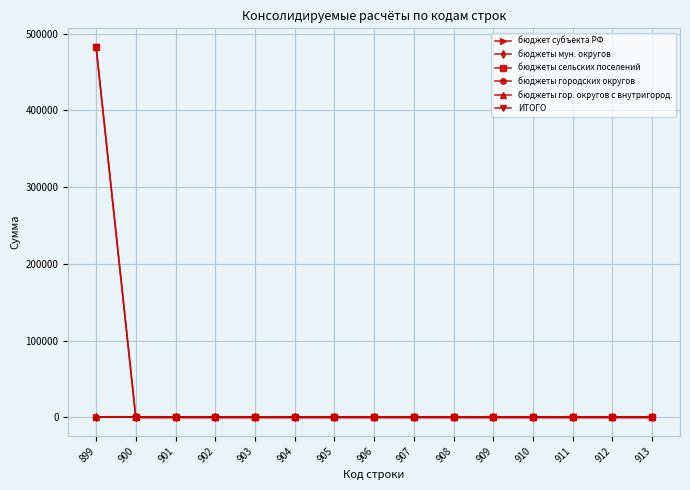

Reading right to left, what are all the values shown in this chart?

бюджет субъекта РФ: 913=0	912=0	911=0	910=0	909=0	908=0	907=0	906=0	905=0	904=0	903=0	902=0	901=0	900=0	899=0
бюджеты мун. округов: 913=0	912=0	911=0	910=0	909=0	908=0	907=0	906=0	905=0	904=0	903=0	902=0	901=0	900=0	899=0
бюджеты сельских поселений: 913=0	912=0	911=0	910=0	909=0	908=0	907=0	906=0	905=0	904=0	903=0	902=0	901=0	900=0	899=482800
бюджеты городских округов: 913=0	912=0	911=0	910=0	909=0	908=0	907=0	906=0	905=0	904=0	903=0	902=0	901=0	900=0	899=0
бюджеты гор. округов с внутригород.: 913=0	912=0	911=0	910=0	909=0	908=0	907=0	906=0	905=0	904=0	903=0	902=0	901=0	900=0	899=0
ИТОГО: 913=0	912=0	911=0	910=0	909=0	908=0	907=0	906=0	905=0	904=0	903=0	902=0	901=0	900=0	899=482800